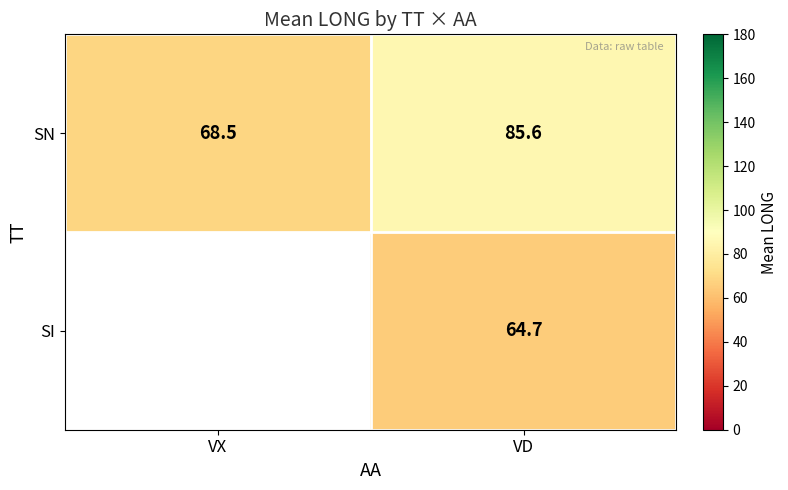

At which label is SN closest to 77?

VX